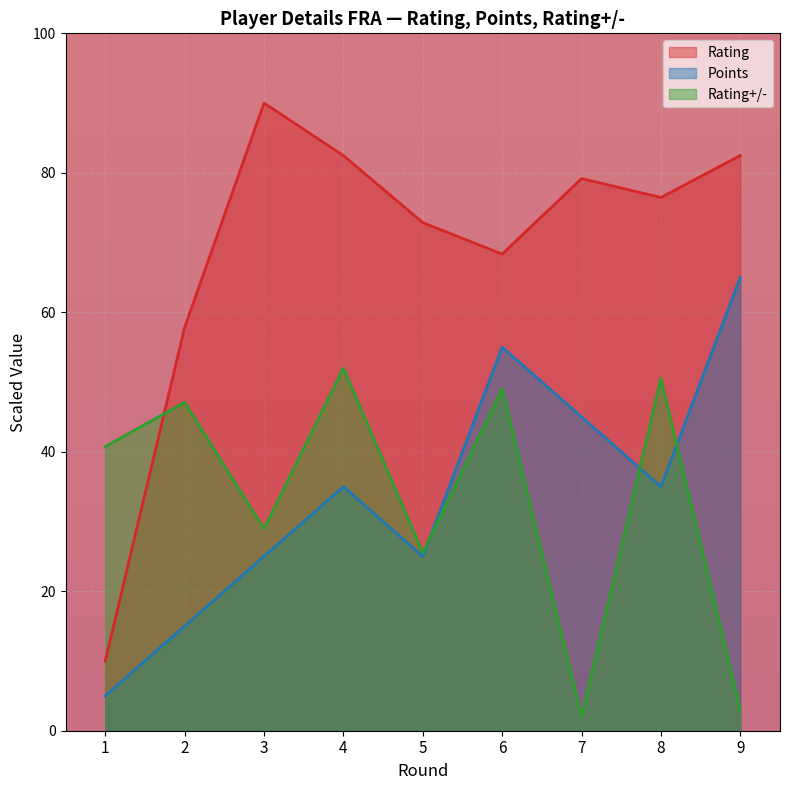

How many values in the Points series exceed 35?

3